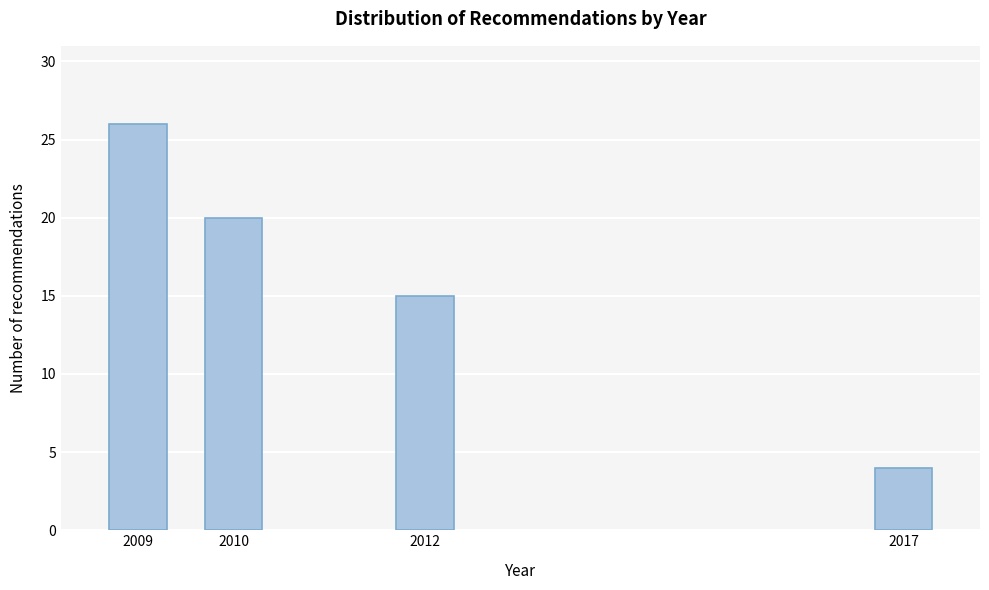

Reading left to right, list all the values displayed in this chart.

26	20	15	4